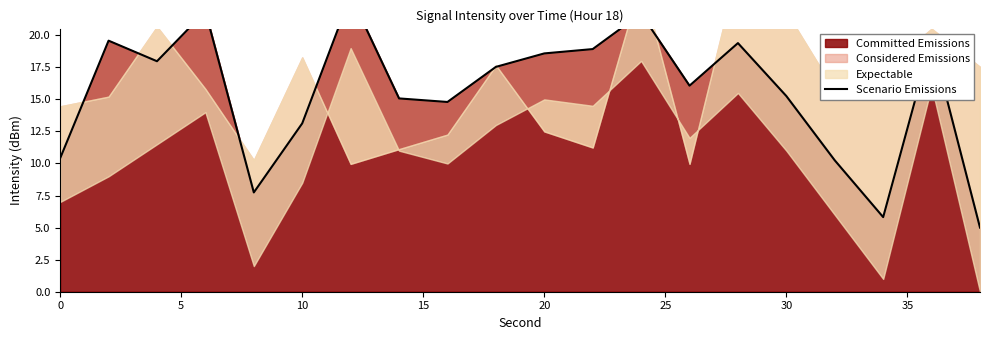

What is the difference between the maximum and minimum values?

18.1